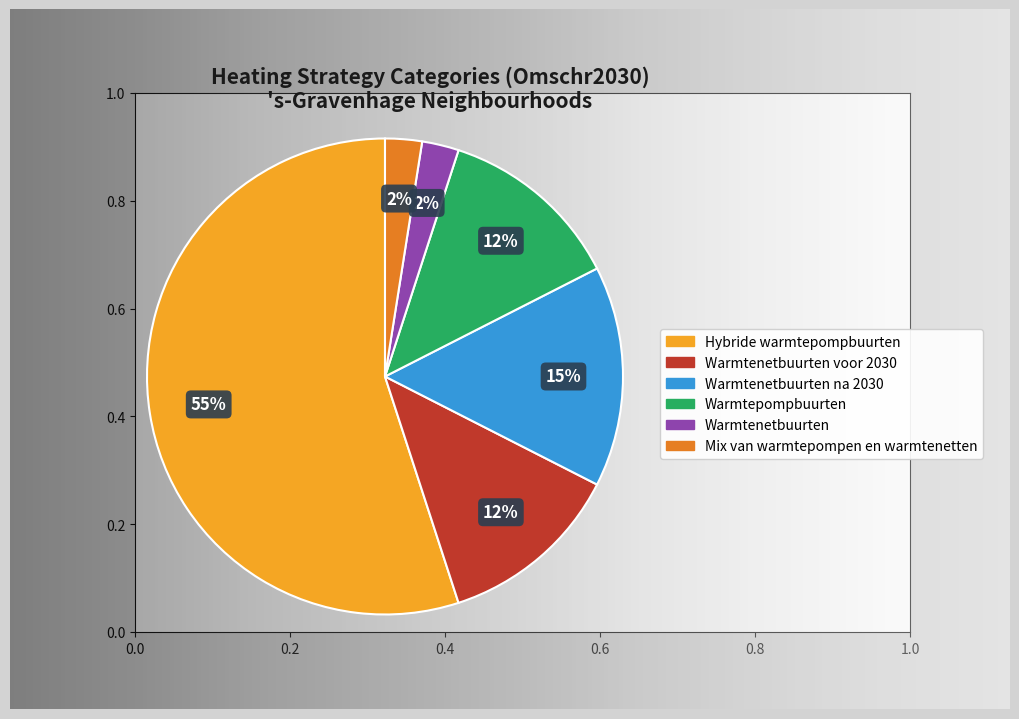

Is there any slice that represents more than half of the pie?

Yes